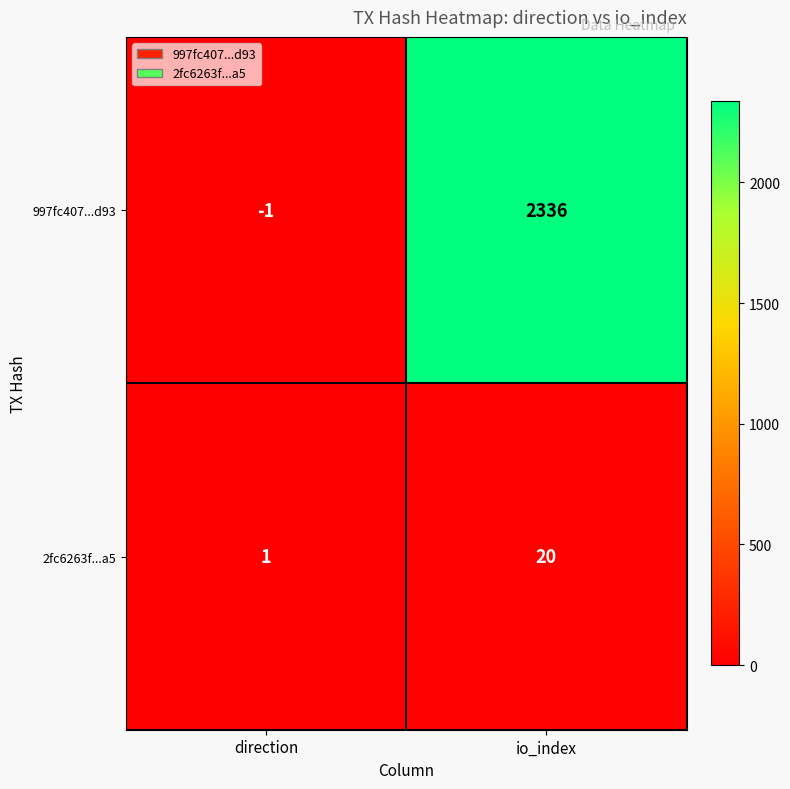

What is the sum of all 2fc6263f...a5 values?

21